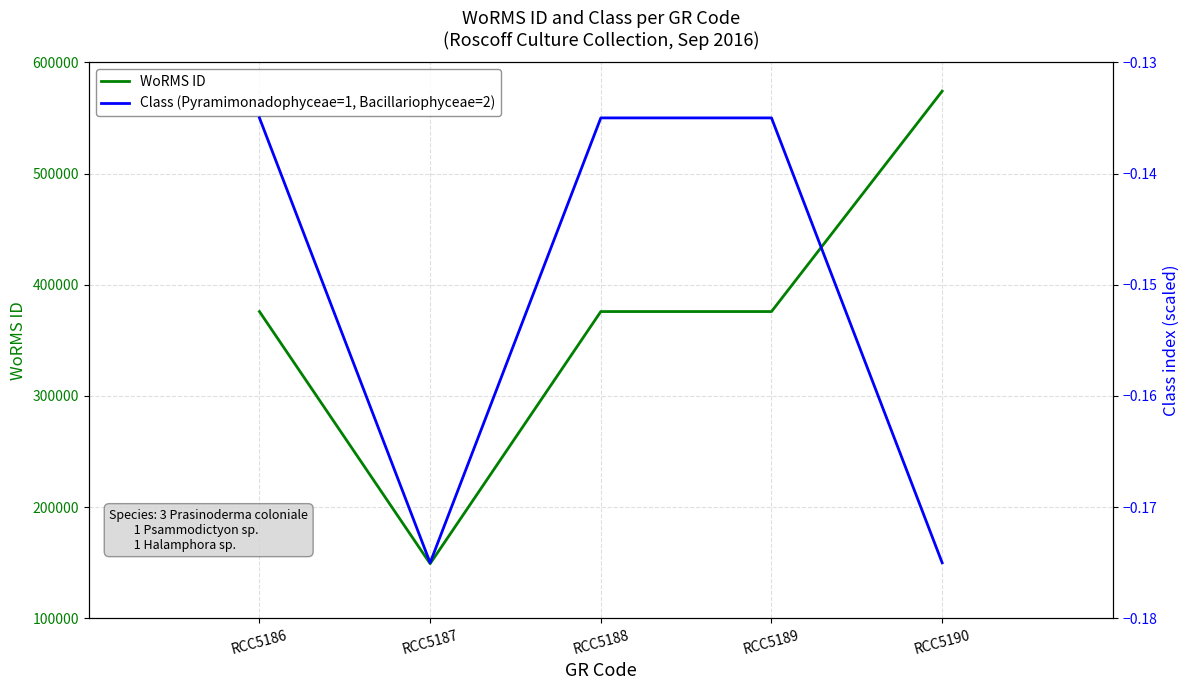

Rank the categories by WoRMS ID value from lowest to highest.

RCC5187, RCC5186, RCC5188, RCC5189, RCC5190